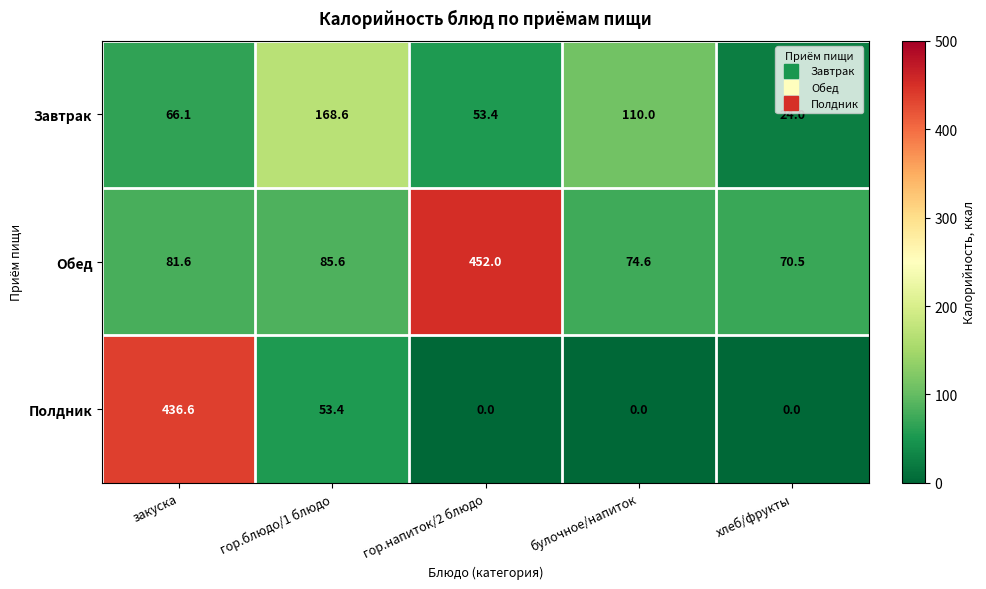

Is the value of Полдник at гор.напиток/2 блюдо greater than the value of Обед at гор.блюдо/1 блюдо?

No